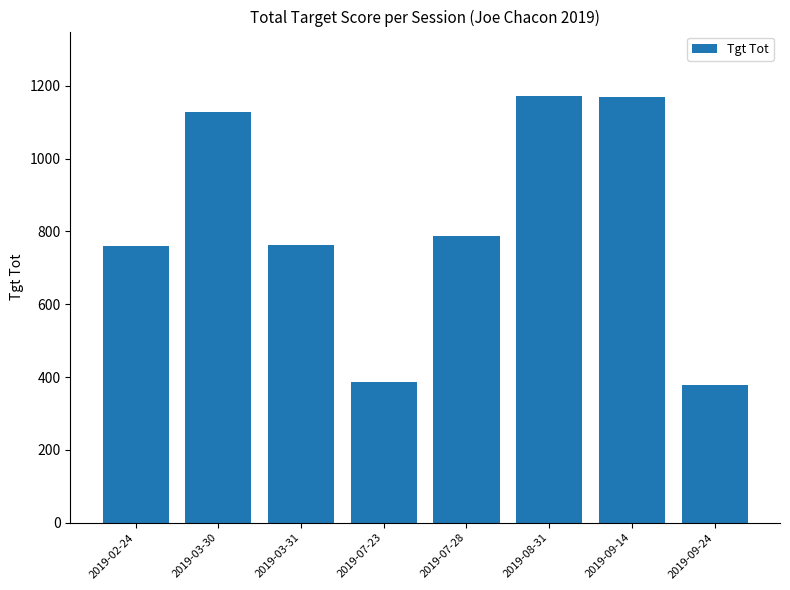

What is the difference between the maximum and minimum values?

794.0